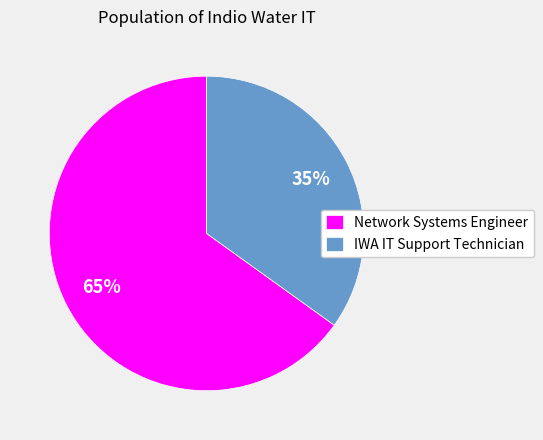

Is the sum of IWA IT Support Technician and Network Systems Engineer greater than half?

Yes